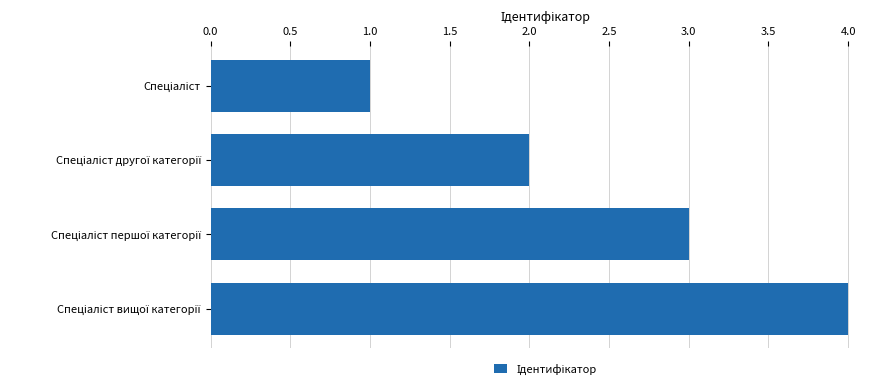

What is the difference between the maximum and minimum values?

3